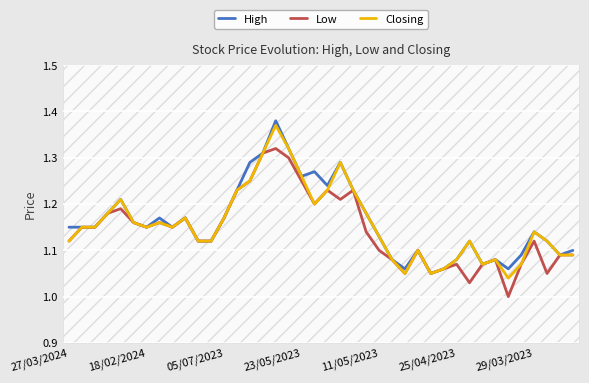

What is the difference between the maximum and minimum values in the High series?

0.3